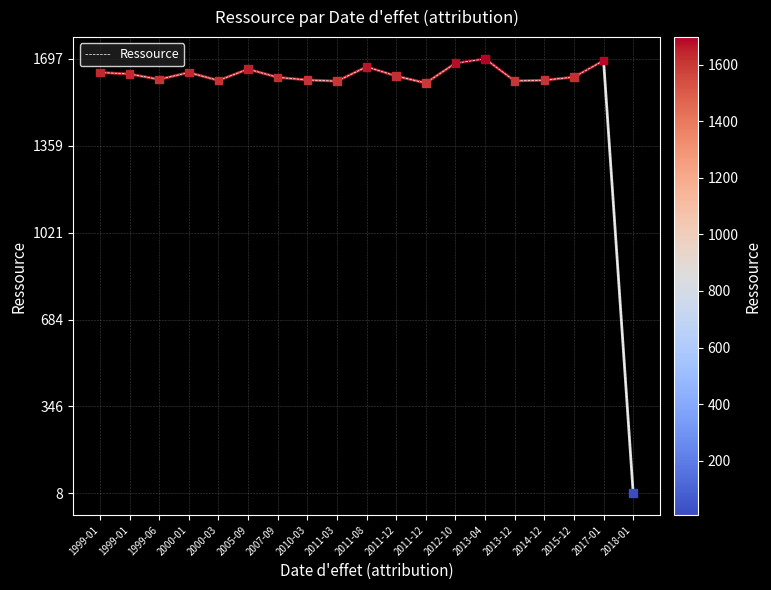

Approximately how many times larger is the value at 2017-01 compared to 2010-03?

1.0